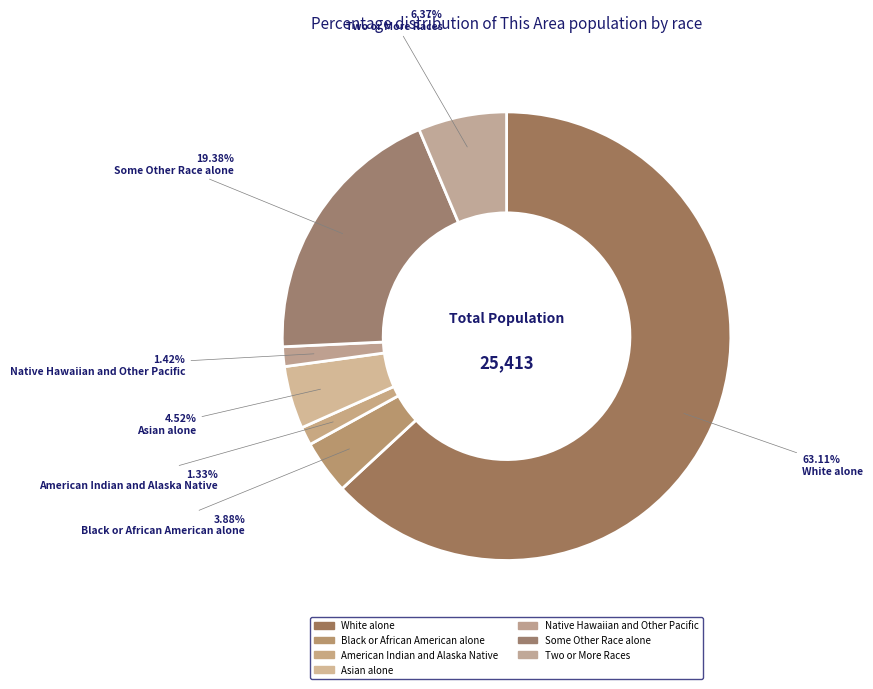

What percentage is the Some Other Race alone slice, to the nearest percent?

19%